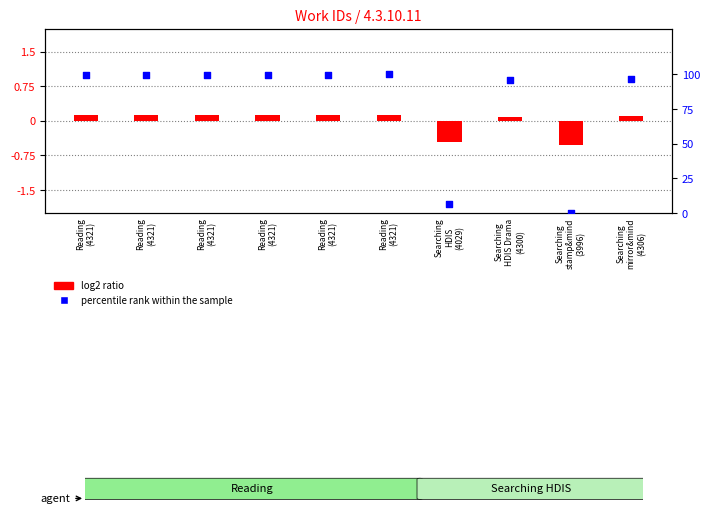

Which series reaches the maximum Y coordinate?

percentile rank within the sample